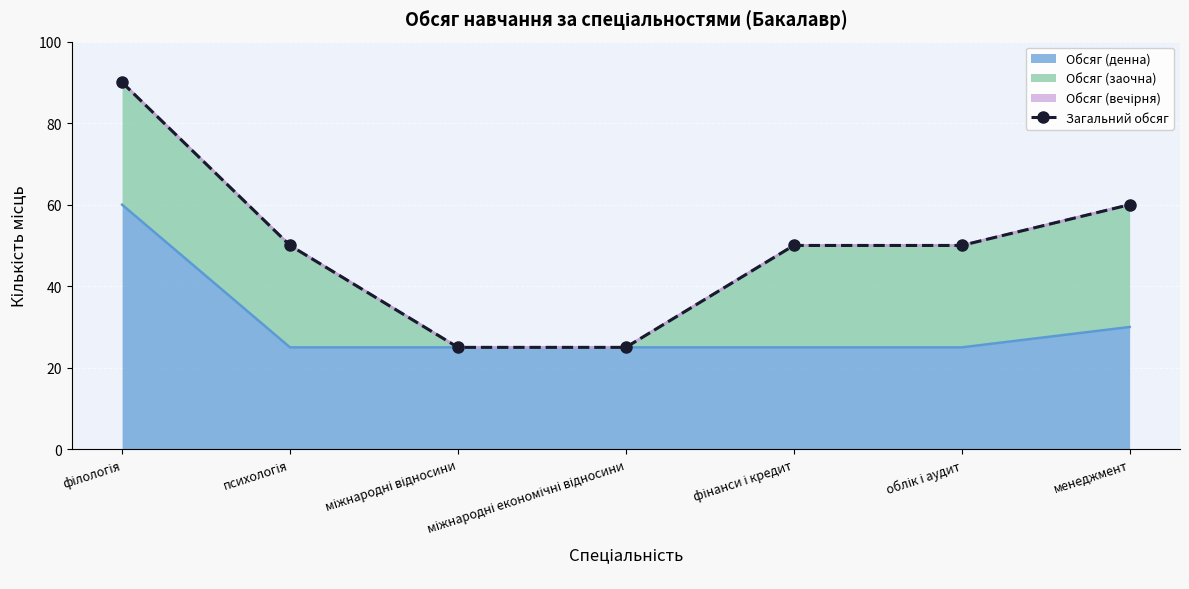

Where is Обсяг (денна) nearest to the value 42?

менеджмент